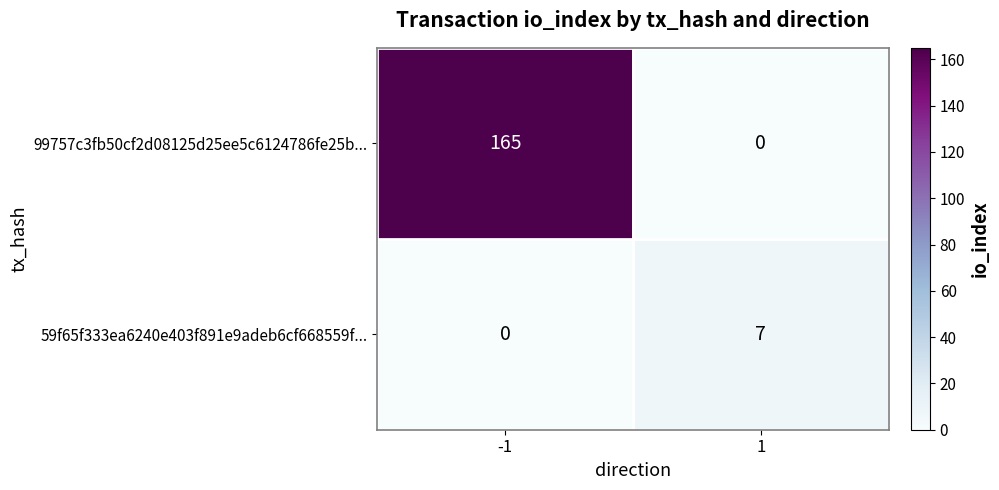

Read the 99757c3fb50cf2d08125d25ee5c6124786fe25b... value at -1.

165